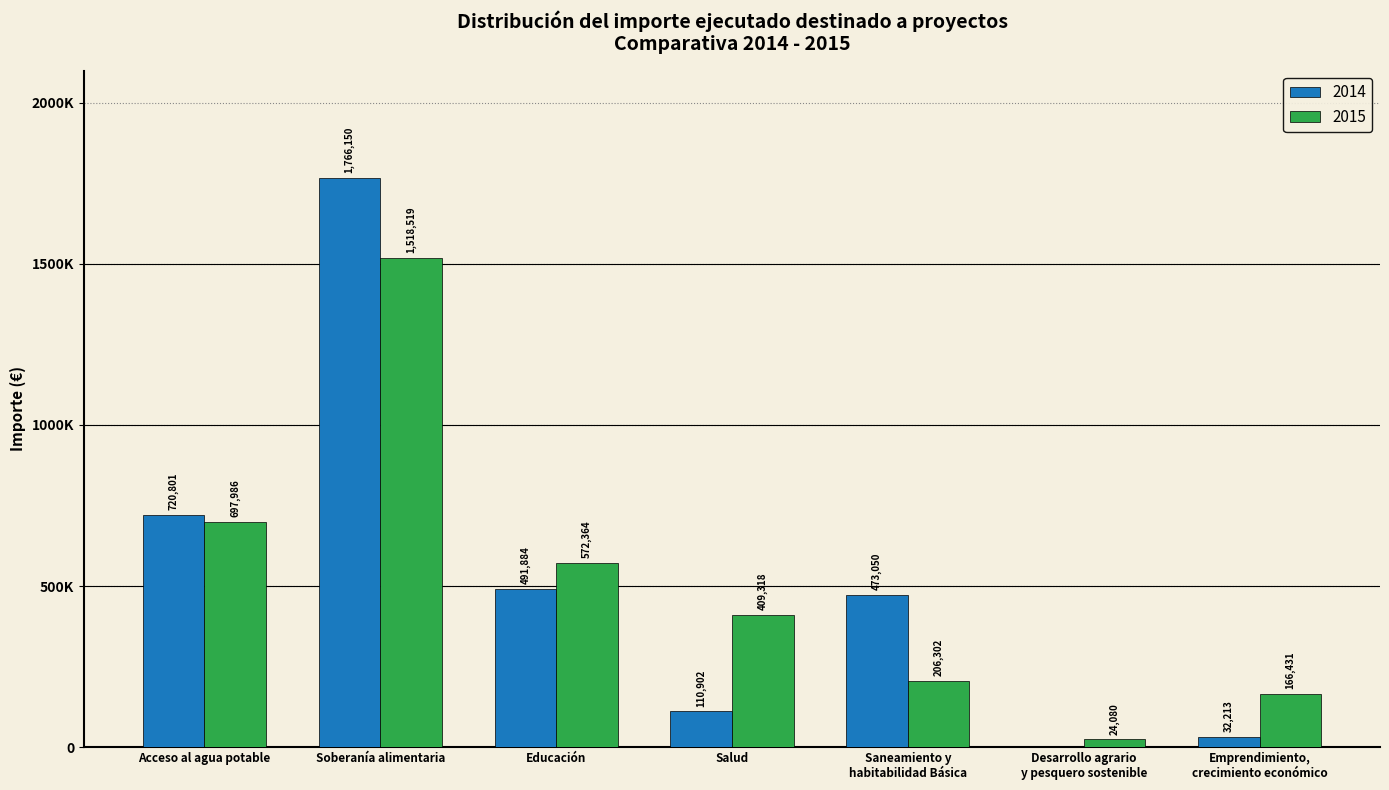

Does the chart contain stacked bars?

No